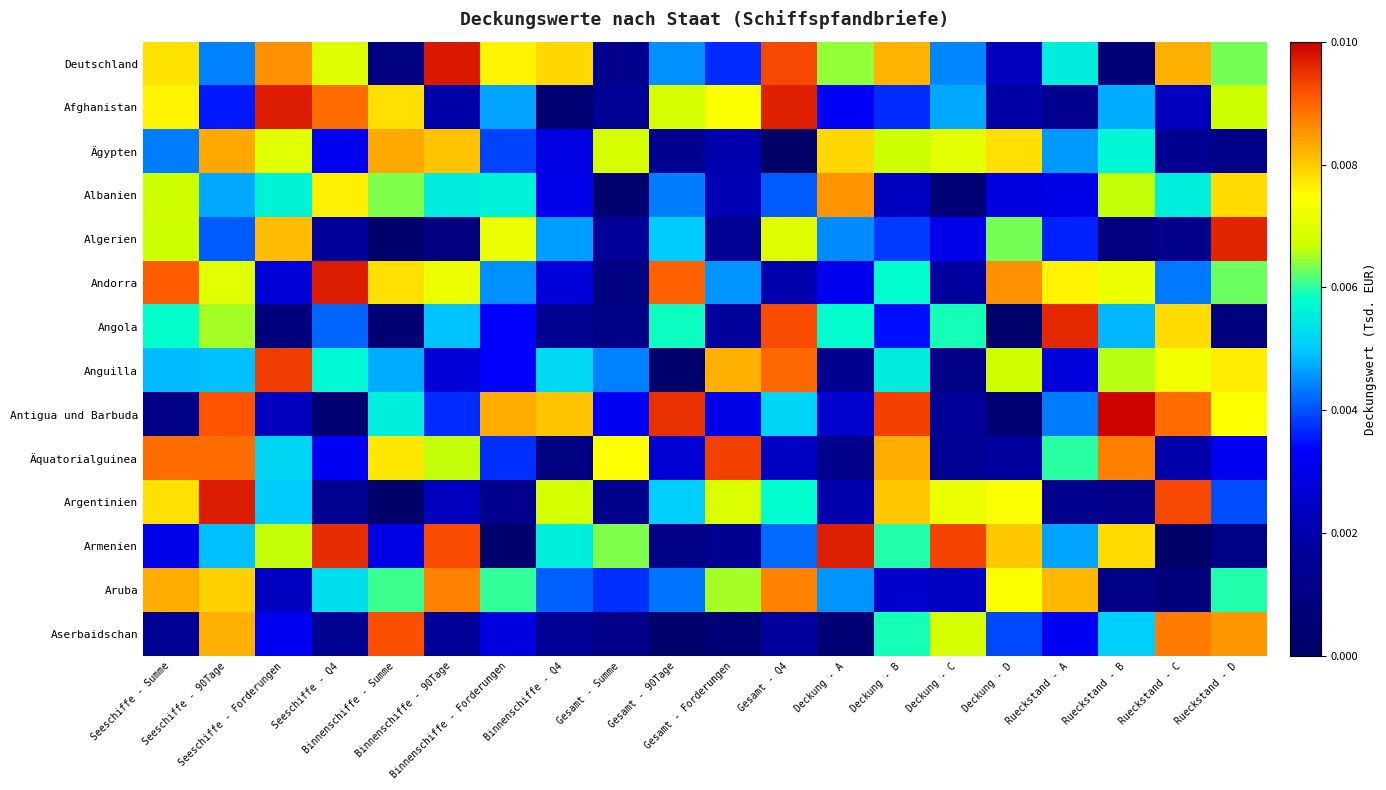

At how many categories does at least one series exceed 0?

20